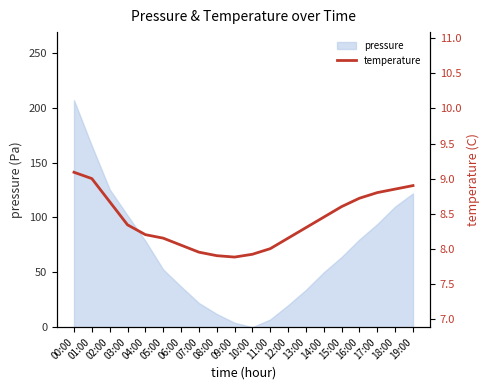

True or false: there are more than 2 points higher than both neighbors.

False